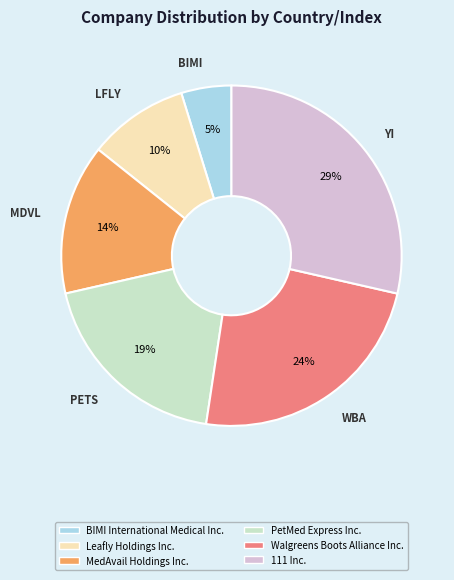

To the nearest percent, what is the combined percentage of 111 Inc. and Walgreens Boots Alliance Inc.?

52%